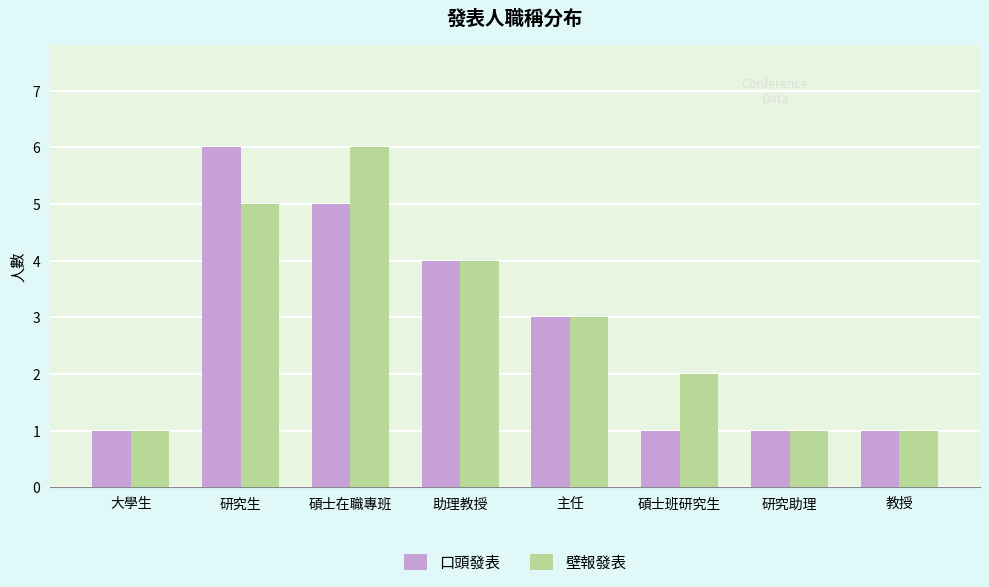

At which label is 口頭發表 closest to 3?

主任